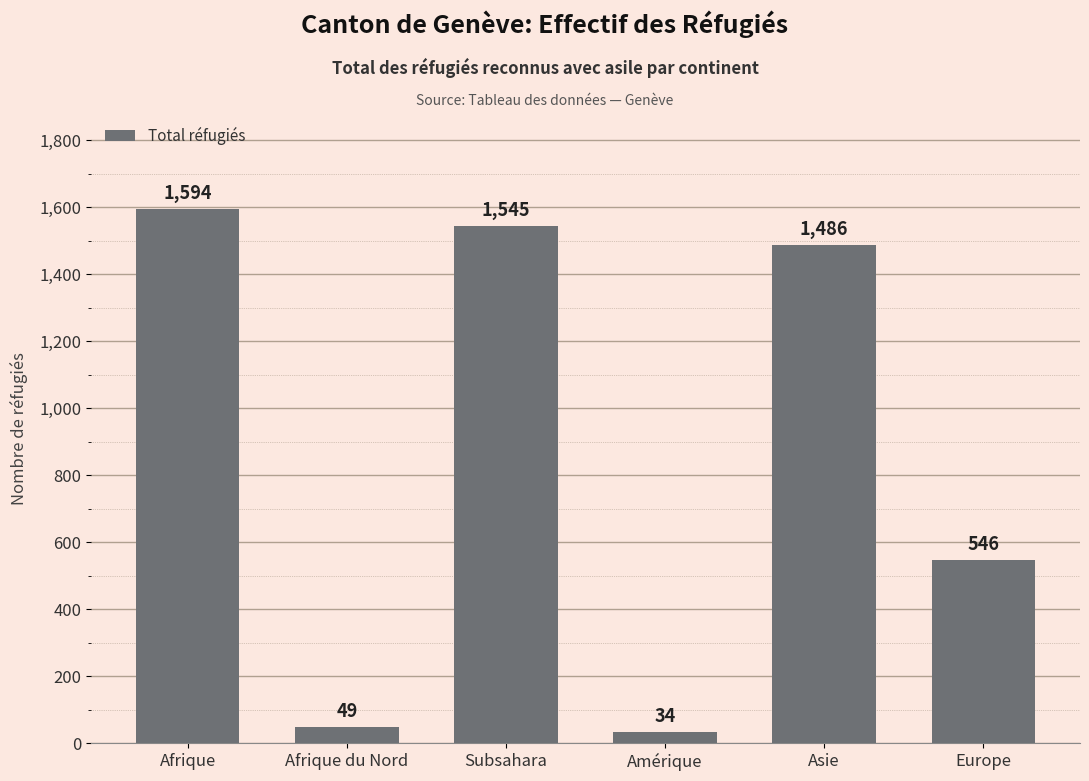

True or false: the data shows 49 at Afrique du Nord.

True